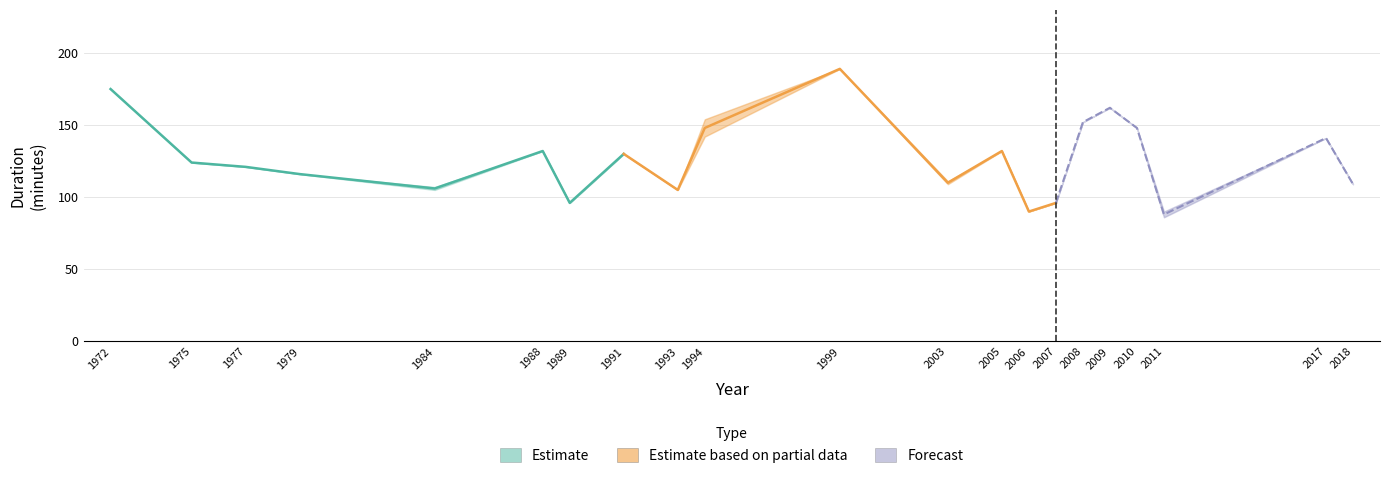

Reading right to left, what are all the values shown in this chart?

Duration Minutes: 2018=109	2017=141	2011=86	2011=90	2010=148	2009=162	2008=152	2007=96	2006=90	2005=132	2003=109	2003=111	1999=189	1994=154	1994=142	1993=105	1991=130	1989=96	1988=132	1984=107	1984=105	1979=116	1977=121	1975=124	1972=175
Duration (hours): 2018=1	2017=2	2011=1	2011=1	2010=2	2009=2	2008=2	2007=1	2006=1	2005=2	2003=1	2003=1	1999=3	1994=2	1994=2	1993=1	1991=2	1989=1	1988=2	1984=1	1984=1	1979=1	1977=2	1975=2	1972=2